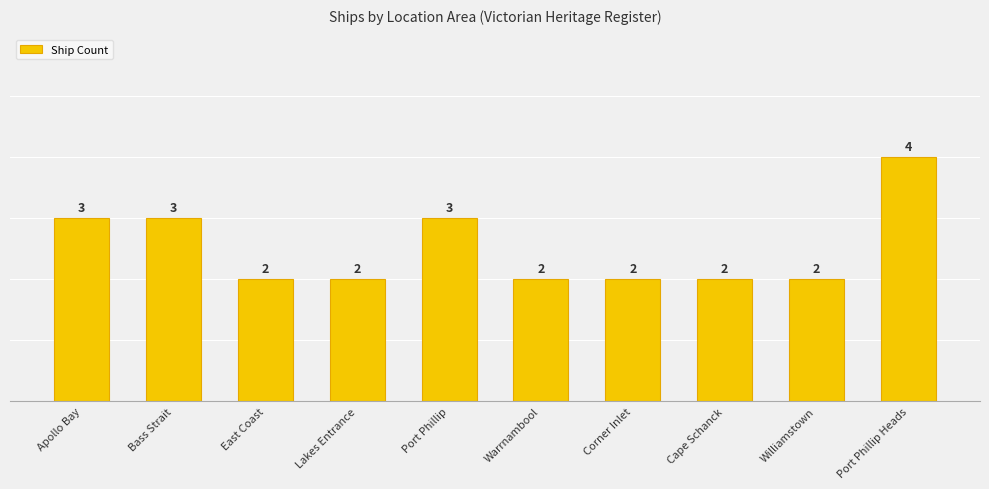

Which category has the highest value across all series?

Port Phillip Heads